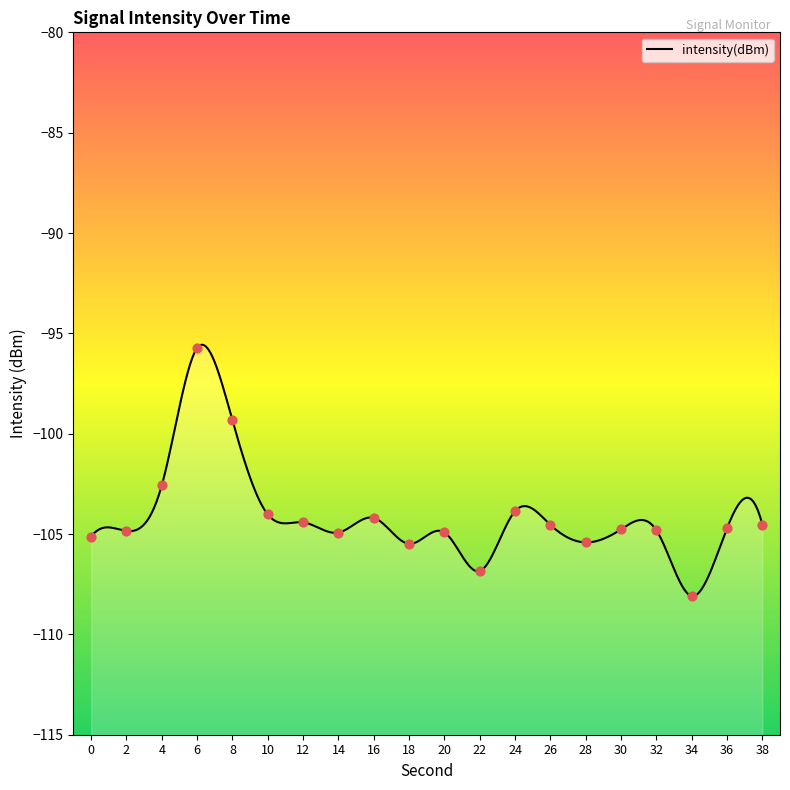

Which has a higher value, 14 or 38?

38